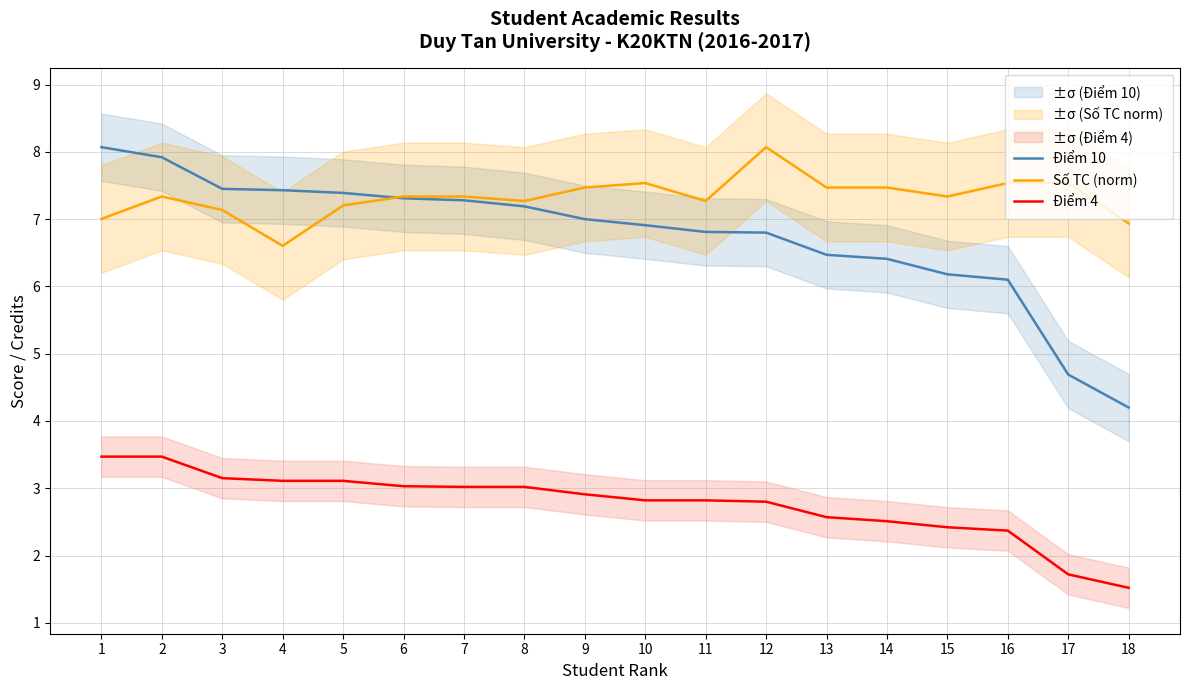

At 14, list the series in order from smallest to largest.

Điểm 4, Điểm 10, Số TC (norm)